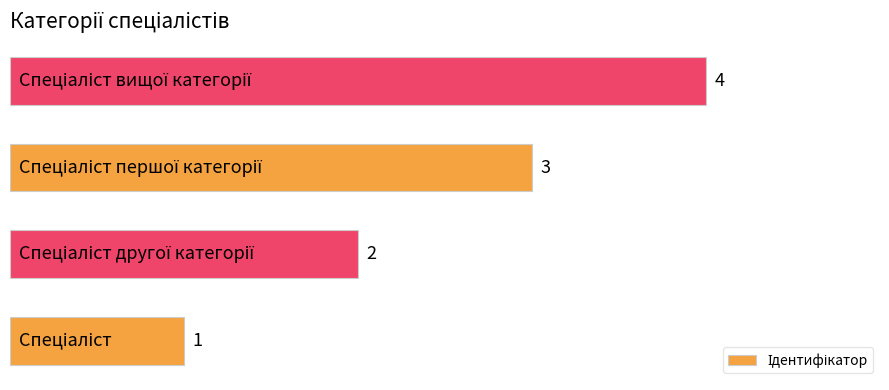

Count the values in the range 2 to 4.

3